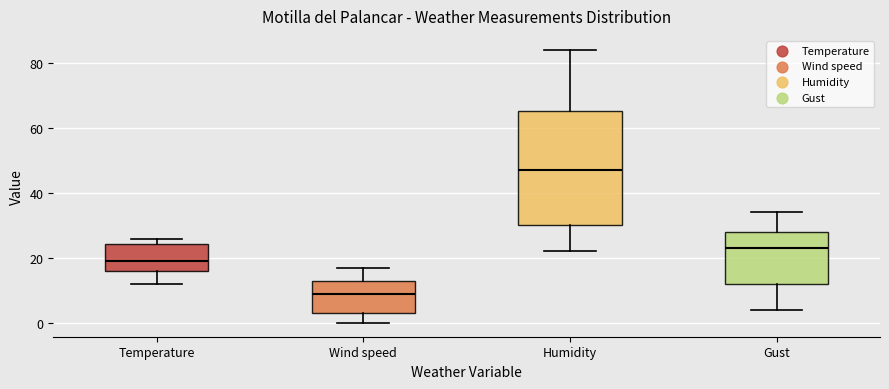

Comparing the boxes themselves (not the whiskers), which one is the tallest?

Humidity